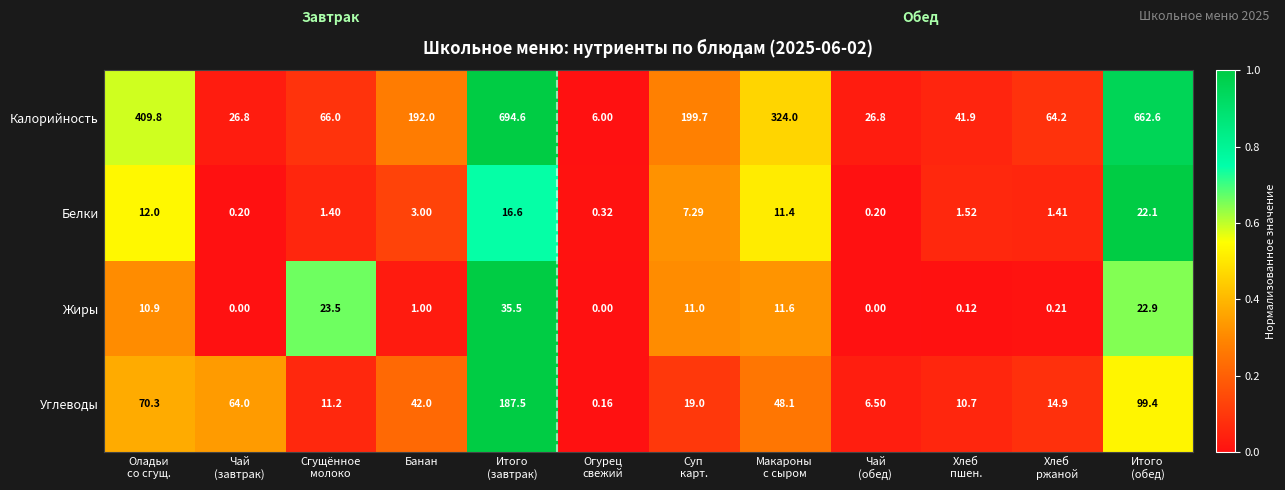

Rank the series by their maximum value, from highest to lowest.

Калорийность, Углеводы, Жиры, Белки